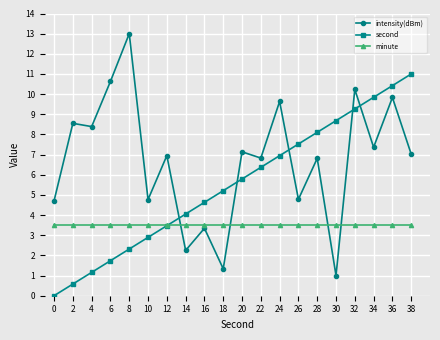

Read the intensity(dBm) value at 34.

7.4